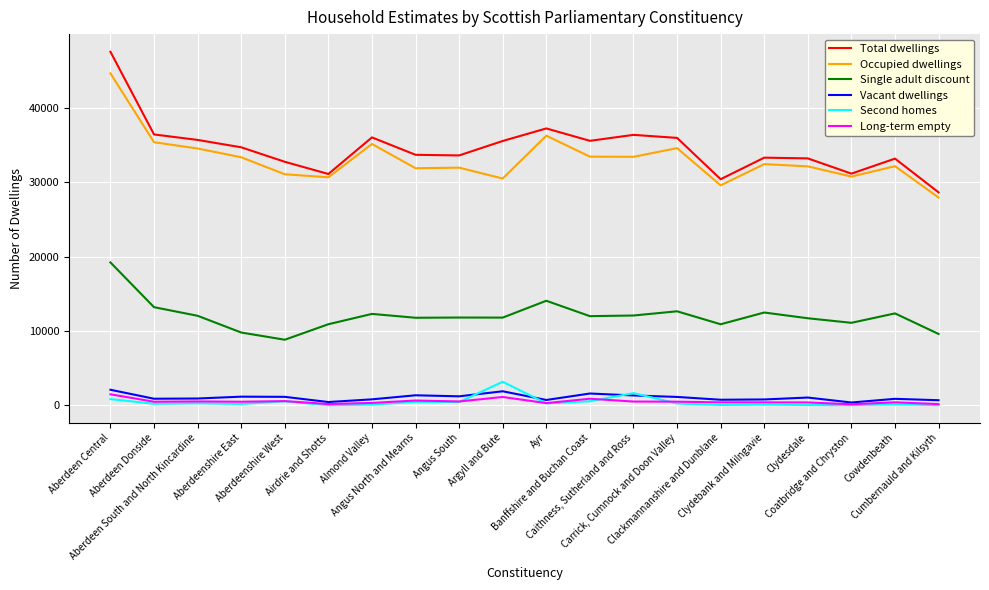

Which series has the widest spread of values?

Total dwellings